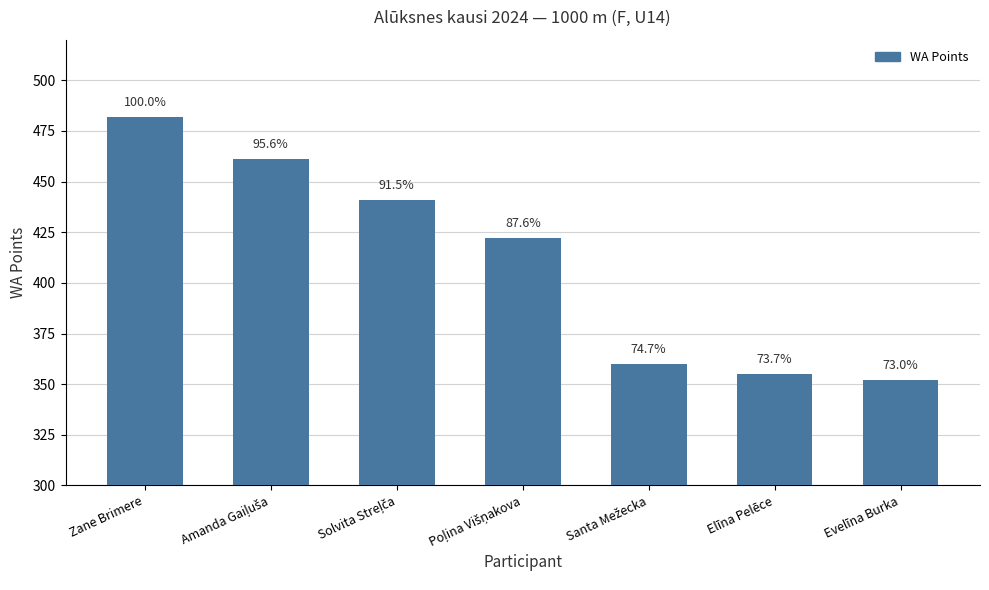

What is the label of the 2nd bar from the left?

Amanda Gaiļuša